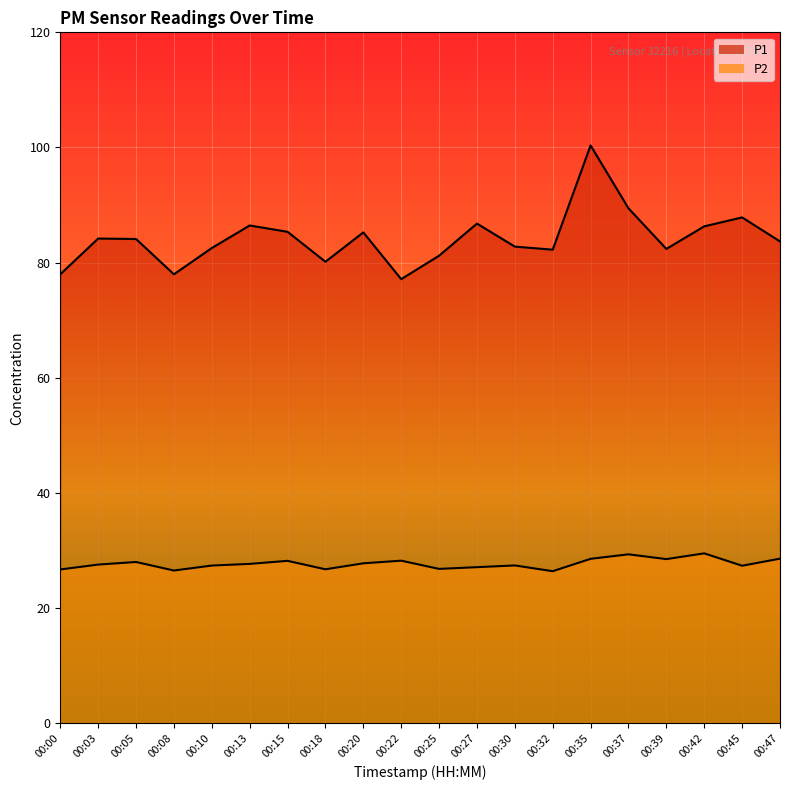

True or false: P1 and P2 cross at least once.

False